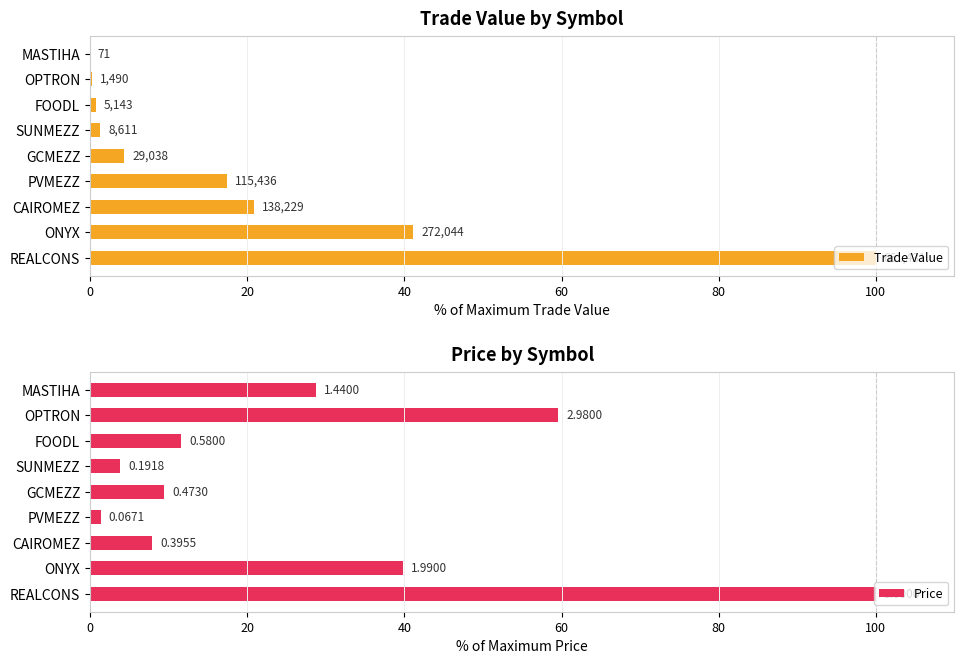

Is the value of Trade Value at FOODL greater than the value of Price at FOODL?

No